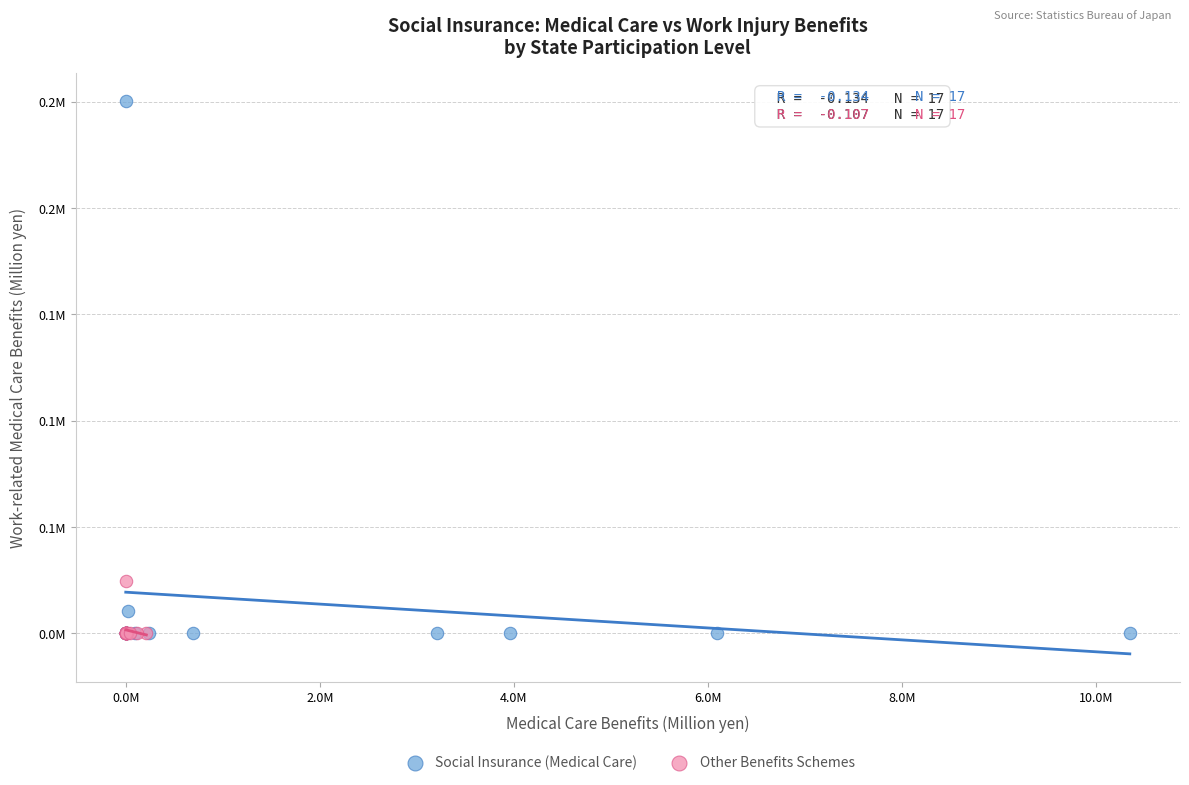

What are all the series names shown in the legend?

Social Insurance (Medical Care), Other Benefits Schemes